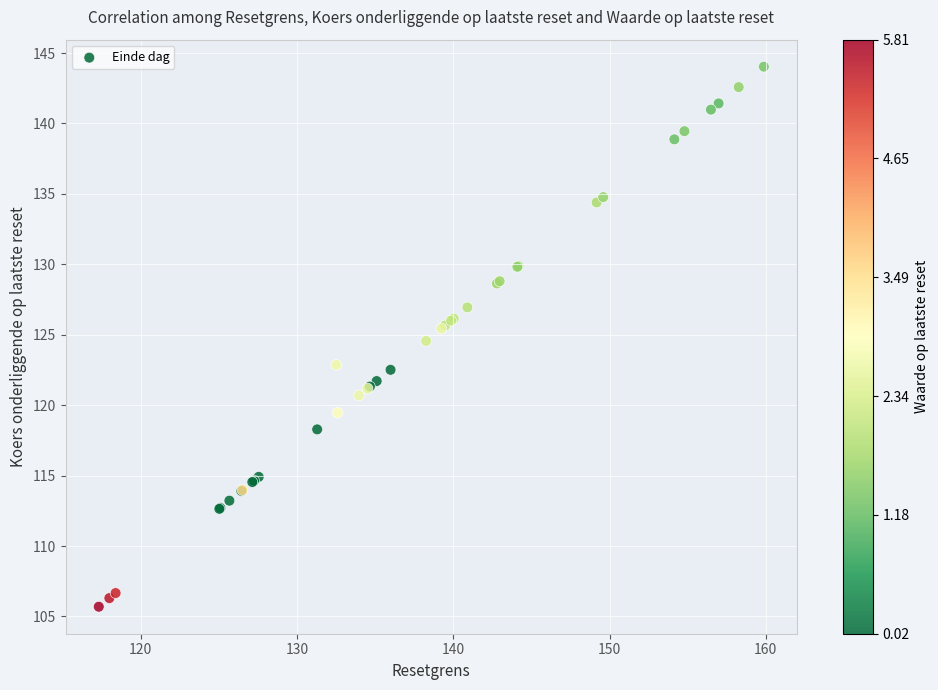

What Y value in the scatter plot is closest to 124?

124.6